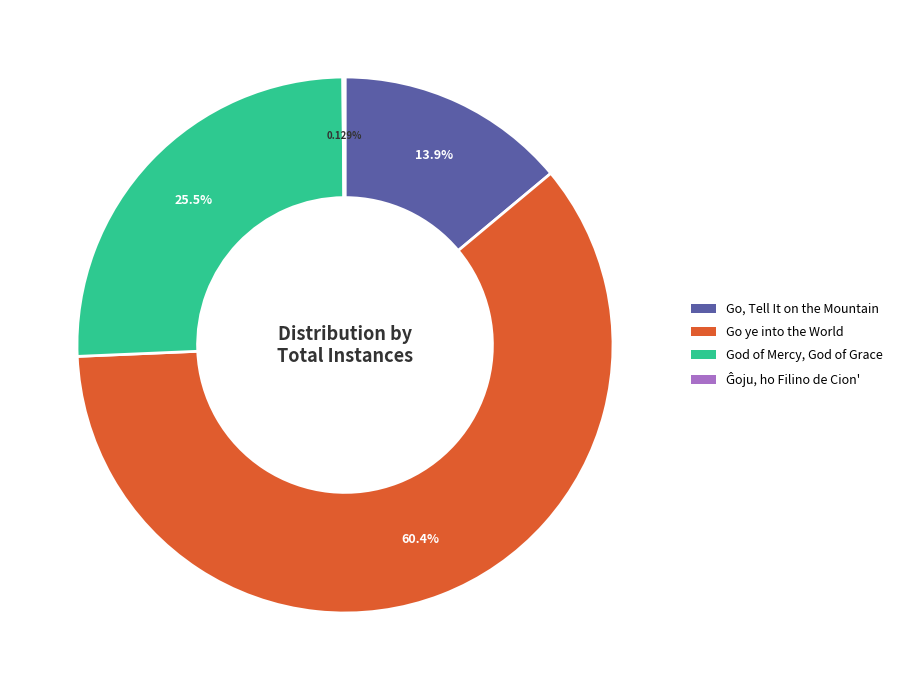

What portion of the pie excludes Go, Tell It on the Mountain?

86.1%